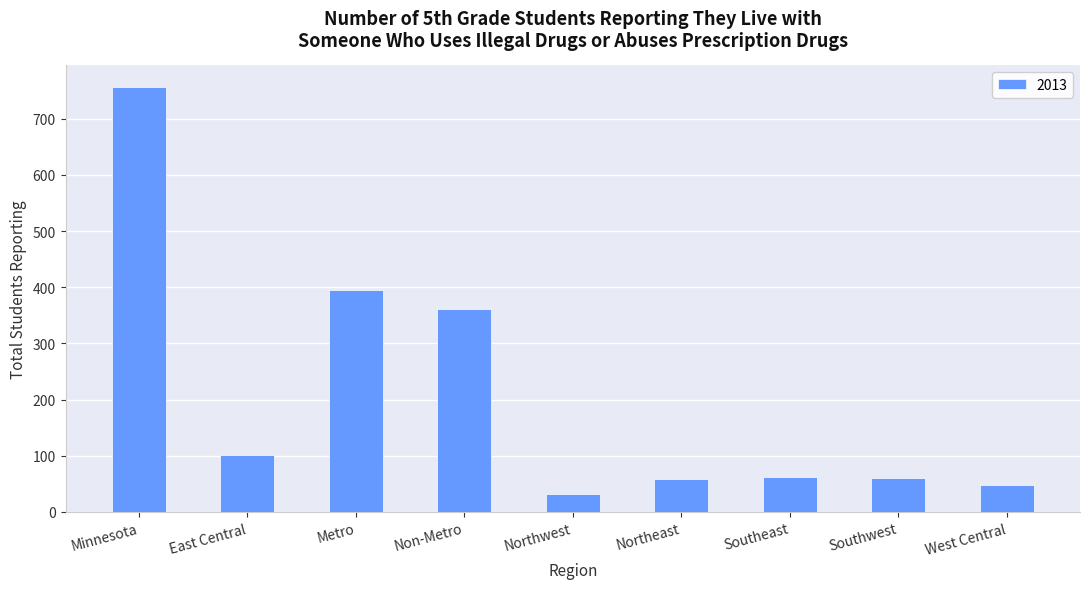

The value at West Central is 48. True or false?

True